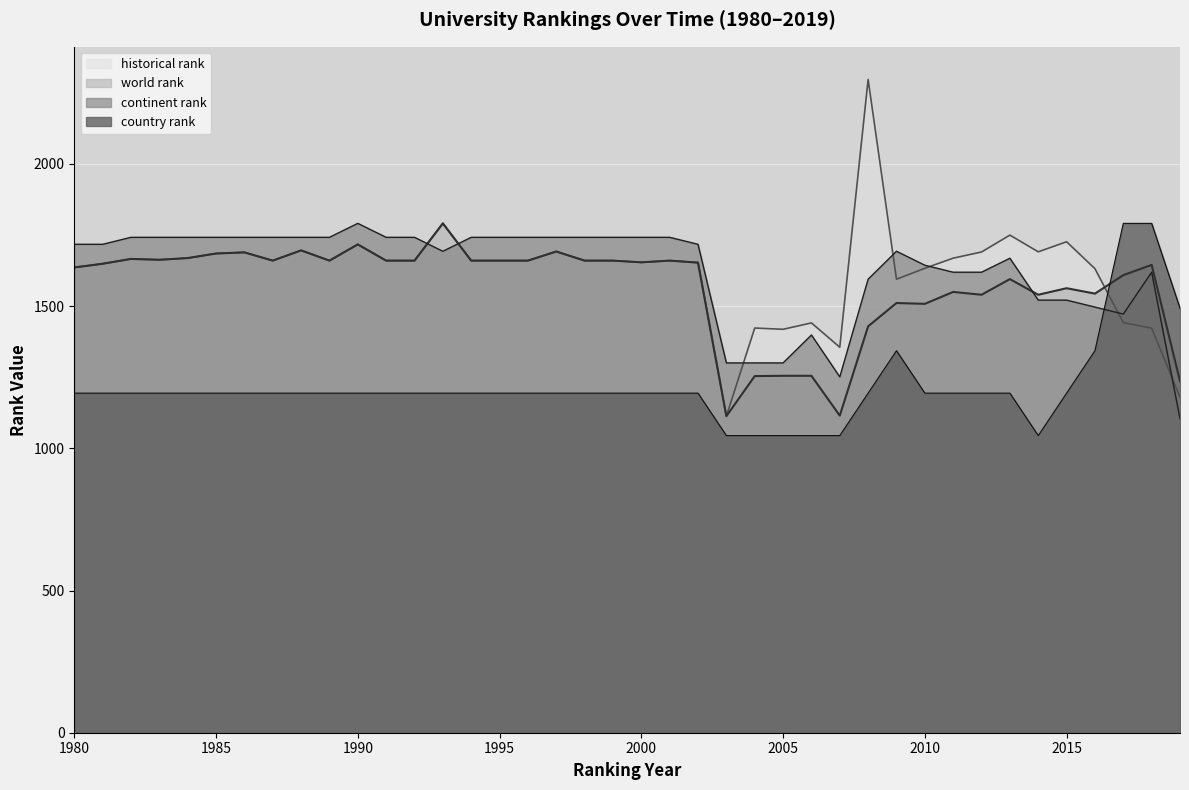

What is the value of the continent rank point at the 10th from the left?

1741.9